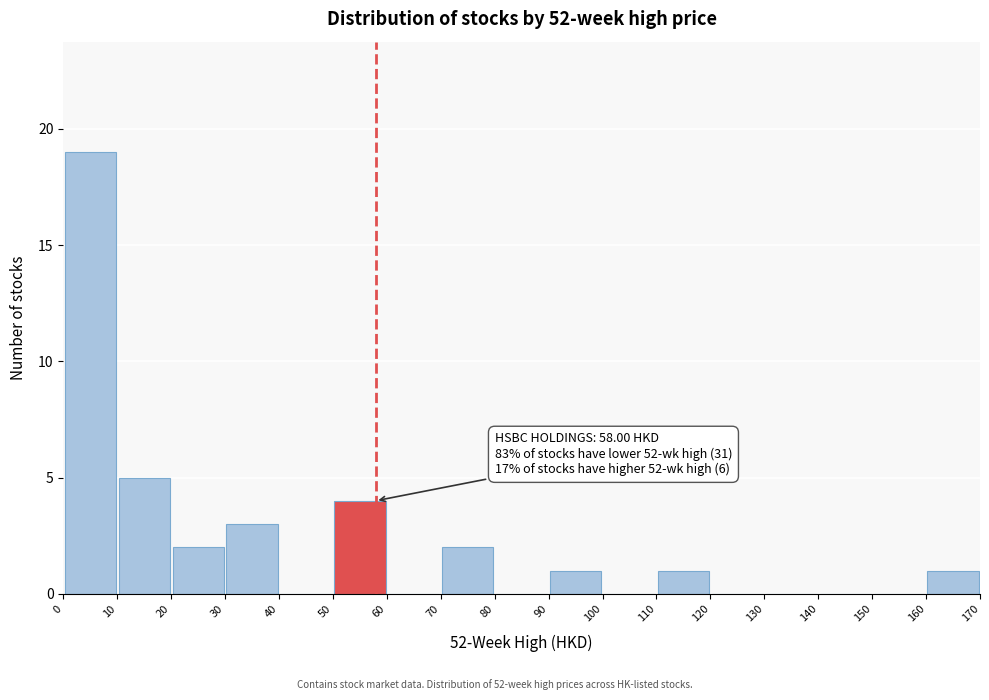

Over which range of the x-axis is the bar tallest?

0 to 10